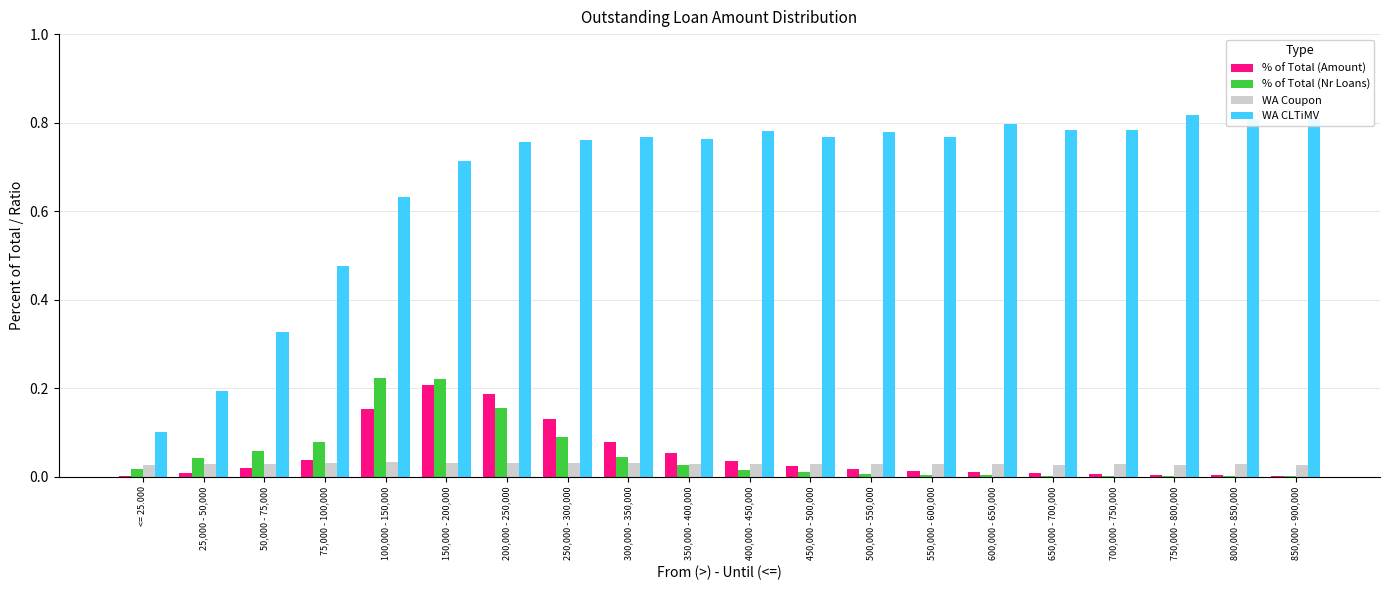

Which series has the largest total across all categories?

WA CLTiMV